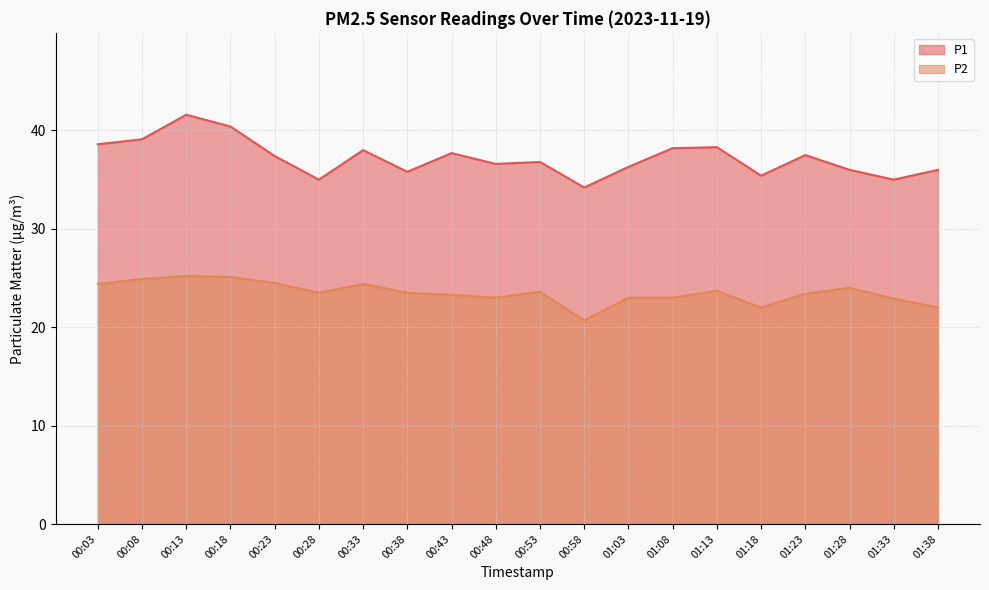

Where is the first local maximum for P2?

00:13